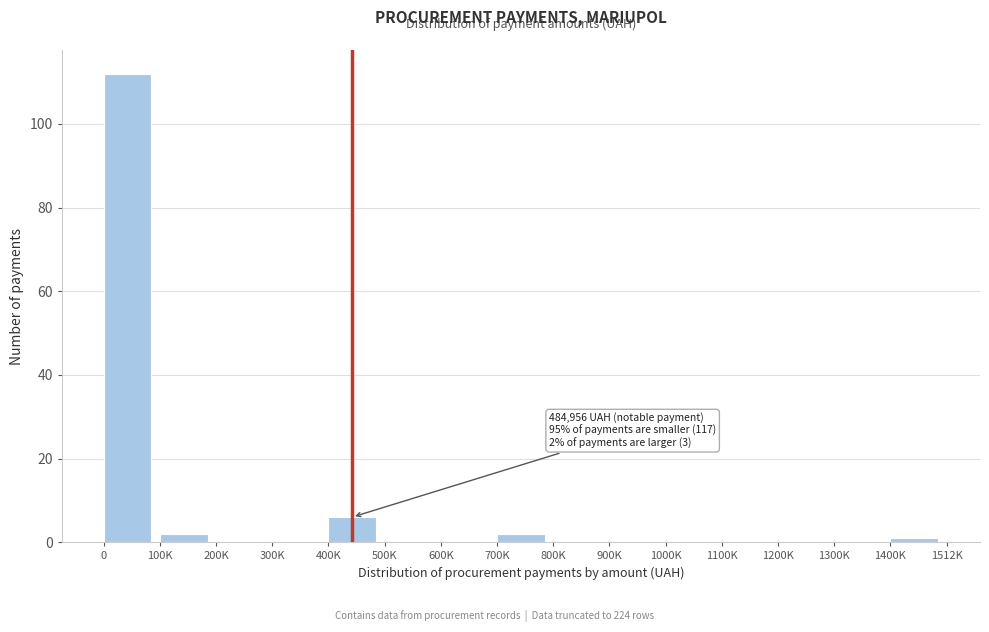

Reading left to right, transcribe all the data shown in this chart.

0=112	100K=2	200K=0	300K=0	400K=6	500K=0	600K=0	700K=2	800K=0	900K=0	1000K=0	1100K=0	1200K=0	1300K=0	1400K=1